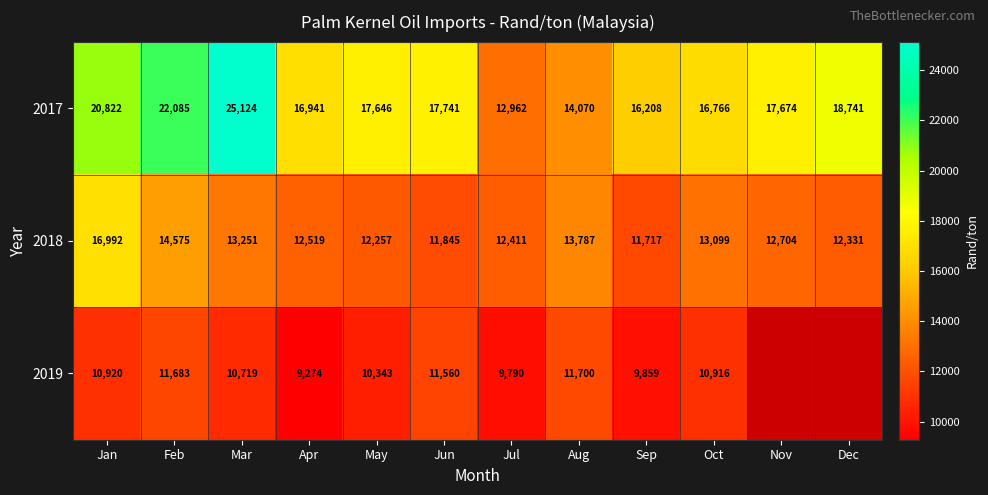

Is the value of 2019 at Mar greater than the value of 2018 at Apr?

No